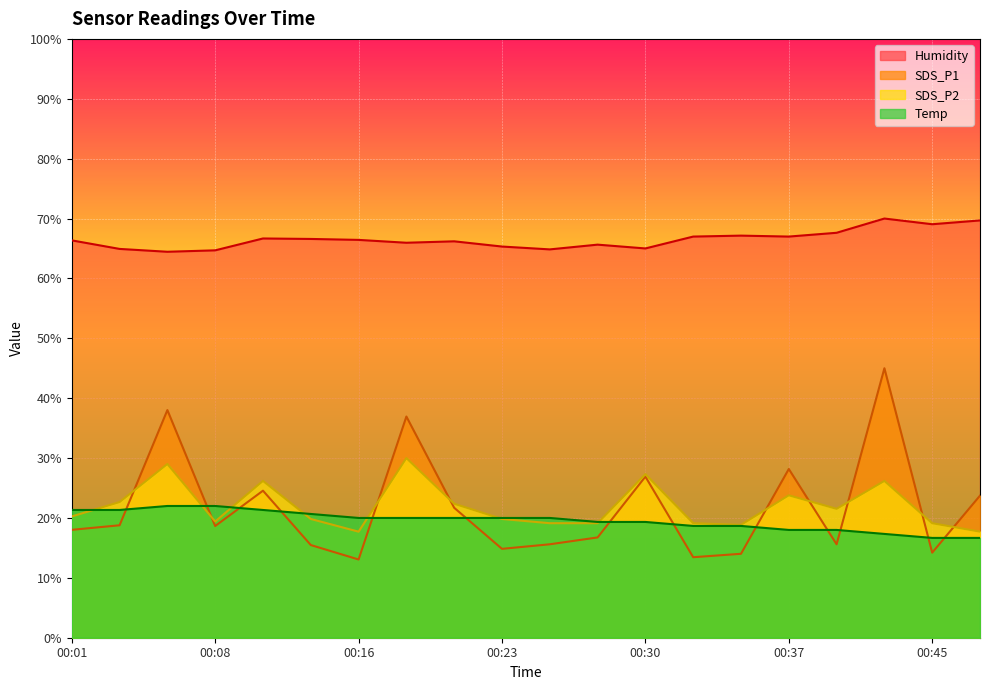

Is it true that Temp equals 20.0 at 00:18?

True